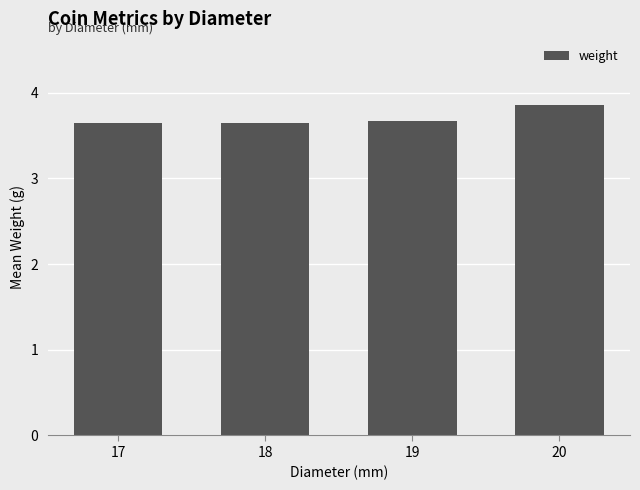

True or false: the data shows 6.2 at 20.

False